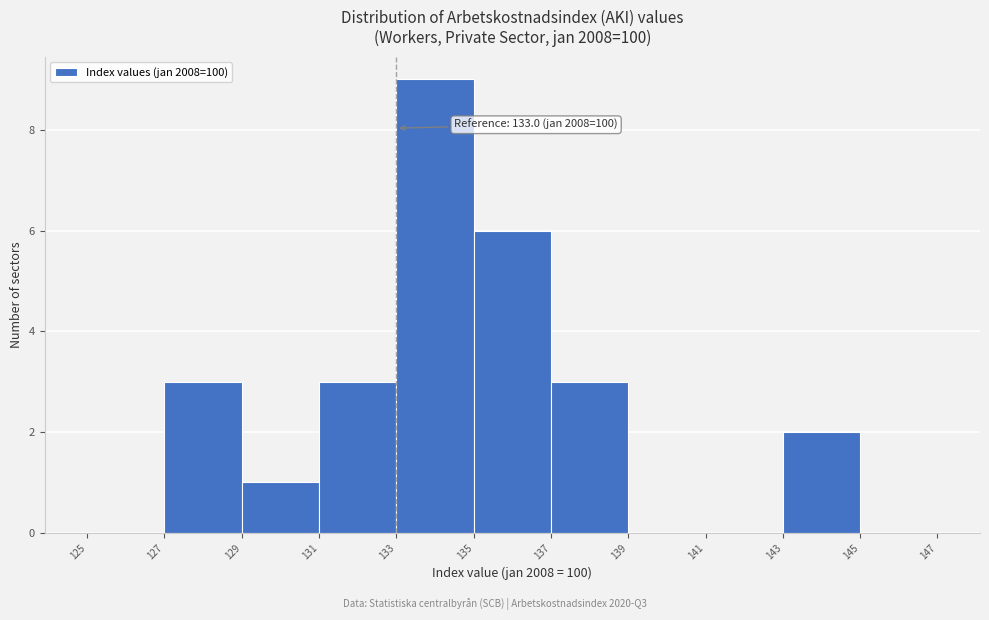

Over which range of the x-axis is the bar tallest?

133 to 135